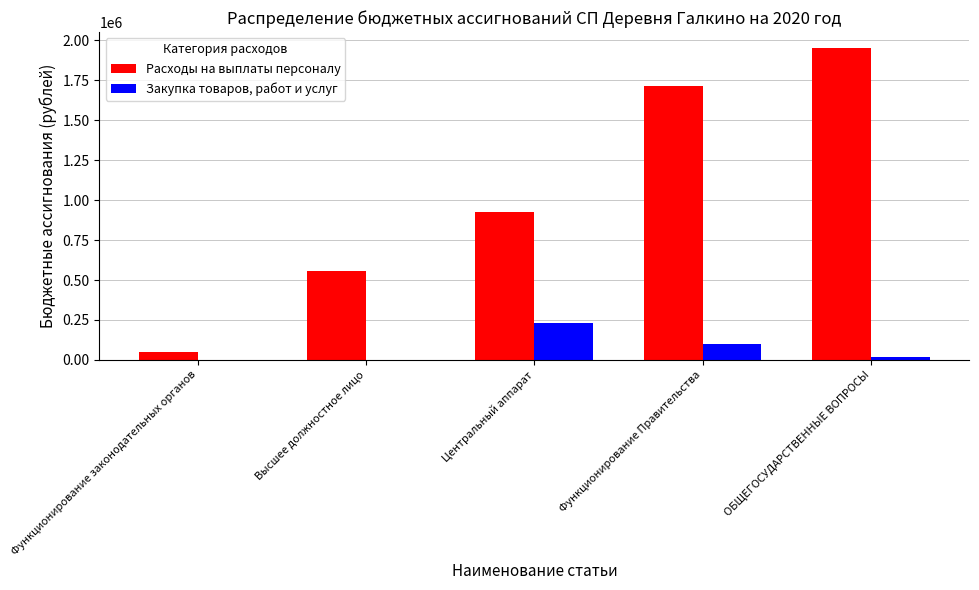

True or false: Закупка товаров, работ и услуг has a value of 176886 at Функционирование Правительства.

False